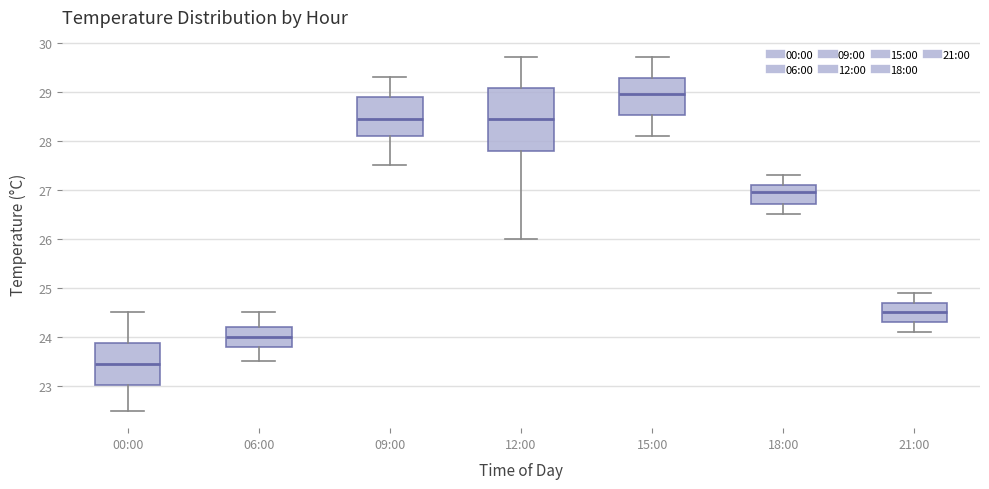

Reading left to right, transcribe this box plot: for each box, give where its median line is, the range the box spans, and where its two whiskers end, as read against the y-axis. The values are not printed on the chart, so give them approximately, as read against the axis.

00:00: median 23.5, box 23.0 to 23.9, whiskers 22.5 to 24.5
06:00: median 24.0, box 23.8 to 24.2, whiskers 23.5 to 24.5
09:00: median 28.5, box 28.1 to 28.9, whiskers 27.5 to 29.3
12:00: median 28.5, box 27.8 to 29.1, whiskers 26.0 to 29.7
15:00: median 29.0, box 28.5 to 29.3, whiskers 28.1 to 29.7
18:00: median 27.0, box 26.7 to 27.1, whiskers 26.5 to 27.3
21:00: median 24.5, box 24.3 to 24.7, whiskers 24.1 to 24.9